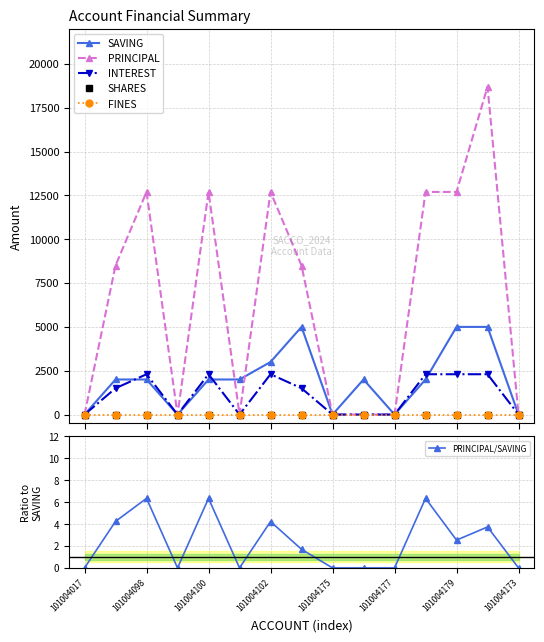

How many data points in INTEREST are above 1500?

6